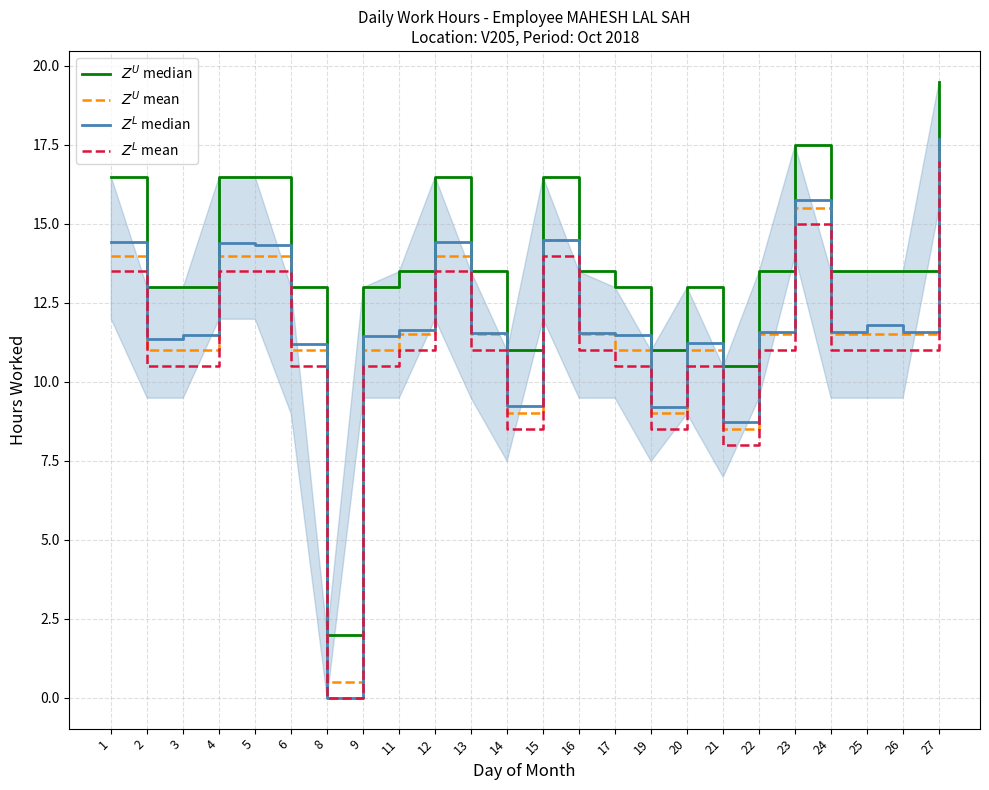

Reading right to left, extract all data points from this chart.

$Z^U$ median: 27=19.5	26=13.5	25=13.5	24=13.5	23=17.5	22=13.5	21=10.5	20=13.0	19=11.0	17=13.0	16=13.5	15=16.5	14=11.0	13=13.5	12=16.5	11=13.5	9=13.0	8=2.0	6=13.0	5=16.5	4=16.5	3=13.0	2=13.0	1=16.5
$Z^U$ mean: 27=17.5	26=11.5	25=11.5	24=11.5	23=15.5	22=11.5	21=8.5	20=11.0	19=9.0	17=11.0	16=11.5	15=14.5	14=9.0	13=11.5	12=14.0	11=11.5	9=11.0	8=0.5	6=11.0	5=14.0	4=14.0	3=11.0	2=11.0	1=14.0
$Z^L$ median: 27=17.7	26=11.6	25=11.8	24=11.6	23=15.8	22=11.6	21=8.7	20=11.2	19=9.2	17=11.5	16=11.5	15=14.5	14=9.2	13=11.5	12=14.4	11=11.6	9=11.5	8=0.0	6=11.2	5=14.3	4=14.4	3=11.5	2=11.3	1=14.4
$Z^L$ mean: 27=17.0	26=11.0	25=11.0	24=11.0	23=15.0	22=11.0	21=8.0	20=10.5	19=8.5	17=10.5	16=11.0	15=14.0	14=8.5	13=11.0	12=13.5	11=11.0	9=10.5	8=0.0	6=10.5	5=13.5	4=13.5	3=10.5	2=10.5	1=13.5